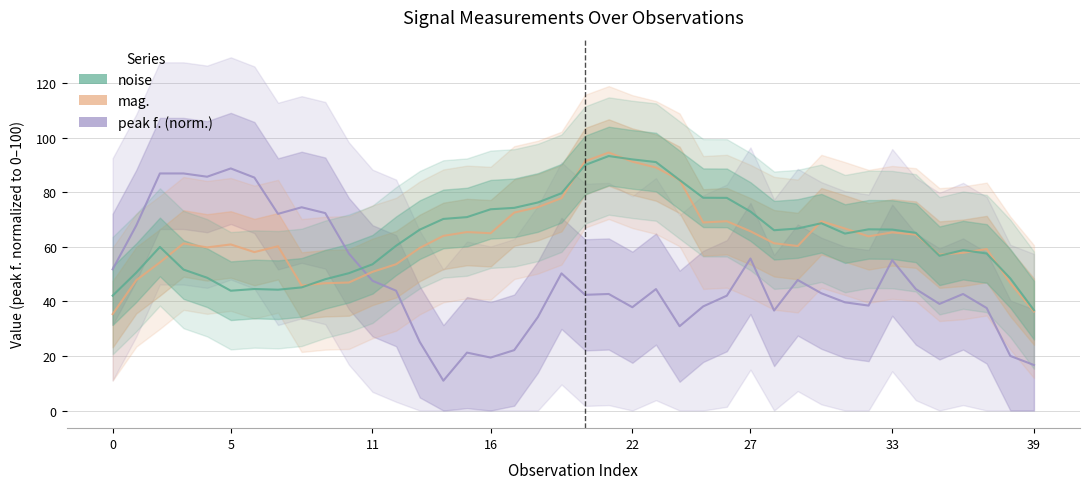

What is the difference between the peak f. (norm.) values at 15 and 25?

17.0